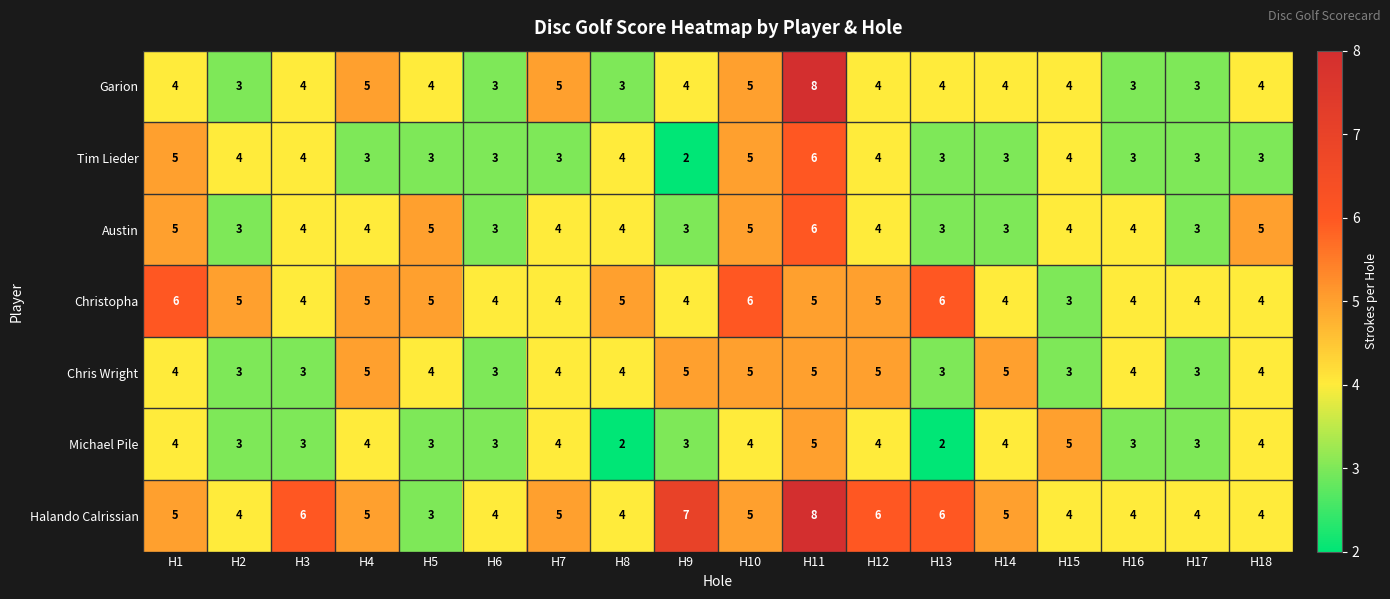

The value of Tim Lieder at H3 is 4. True or false?

True